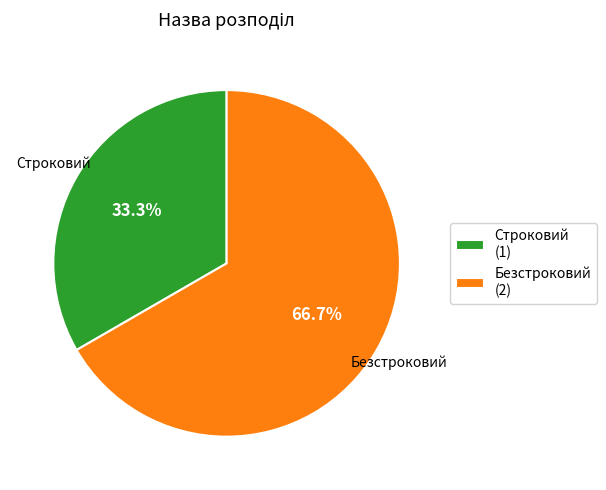

To the nearest percent, what portion does Безстроковий represent?

67%